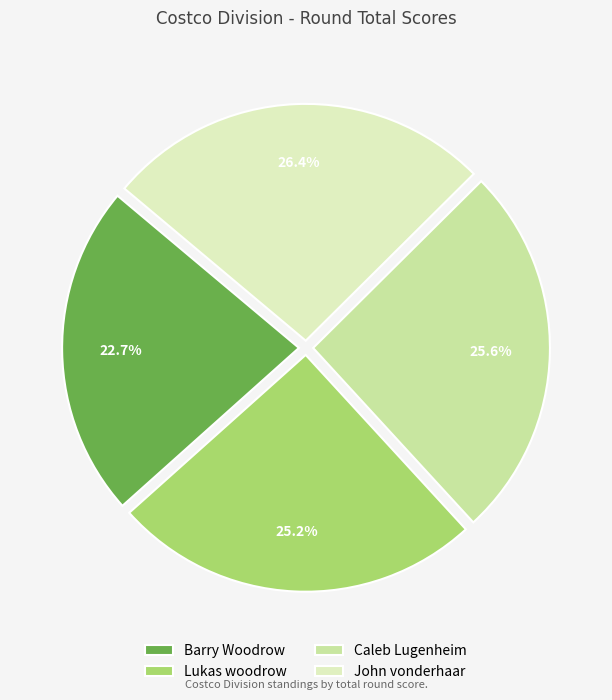

Which has a higher value, Caleb Lugenheim or John vonderhaar?

John vonderhaar